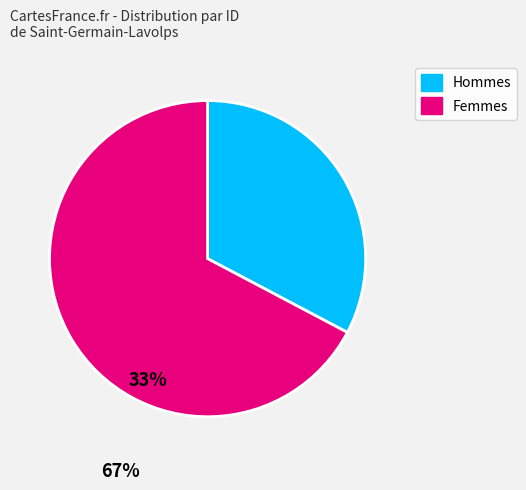

Does any single category account for the majority?

Yes